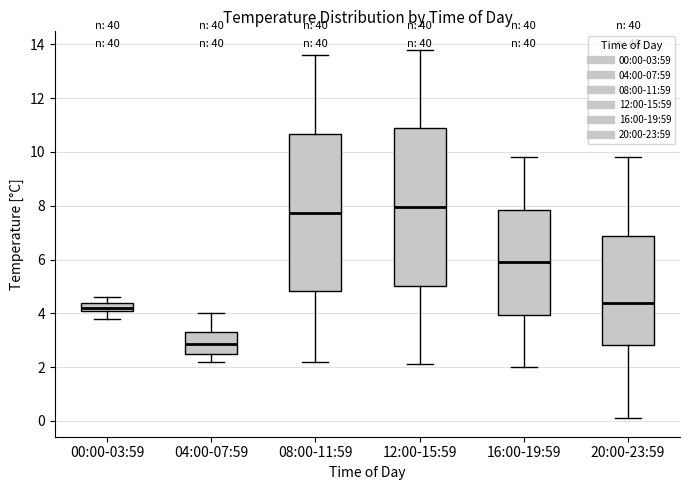

Reading left to right, read every box against the y-axis: the position of its median line, the range the box covers, and the ends of its whiskers. The values are not printed on the chart, so give them approximately, as read against the axis.

00:00-03:59: median 4.2, box 4.0 to 4.4, whiskers 3.8 to 4.6
04:00-07:59: median 2.8, box 2.6 to 3.4, whiskers 2.2 to 4.0
08:00-11:59: median 7.8, box 4.8 to 10.6, whiskers 2.2 to 13.6
12:00-15:59: median 8.0, box 5.0 to 10.8, whiskers 2.2 to 13.8
16:00-19:59: median 6.0, box 4.0 to 7.8, whiskers 2.0 to 9.8
20:00-23:59: median 4.4, box 2.8 to 6.8, whiskers 0.2 to 9.8